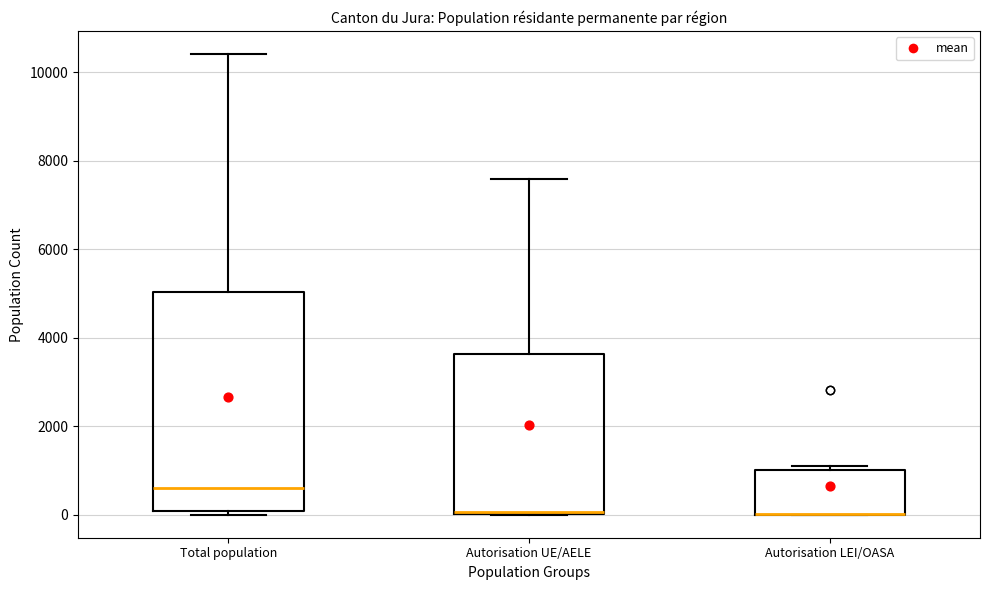

Which box is the tallest, from its lower edge to its upper edge?

Total population